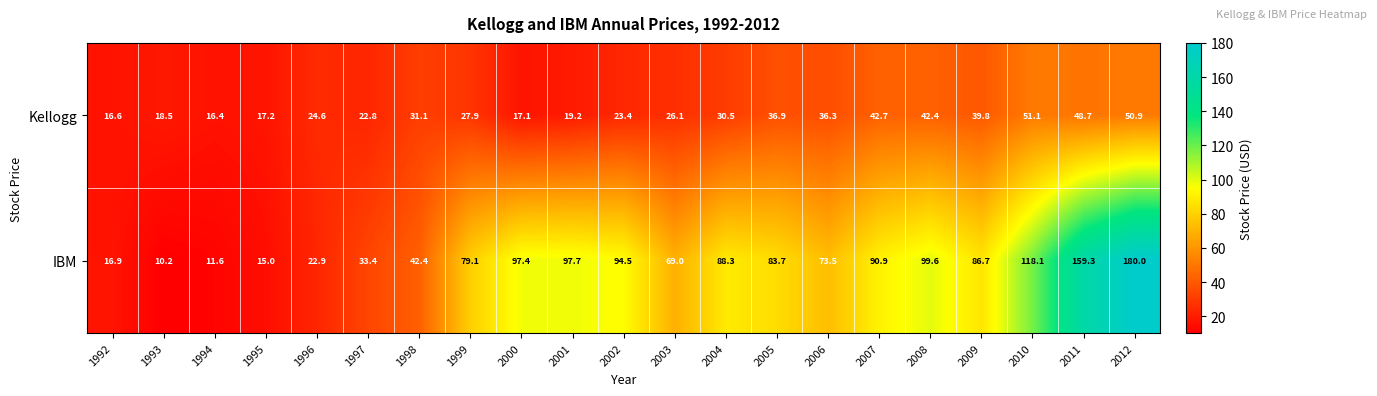

Count the number of categories in the chart.

21